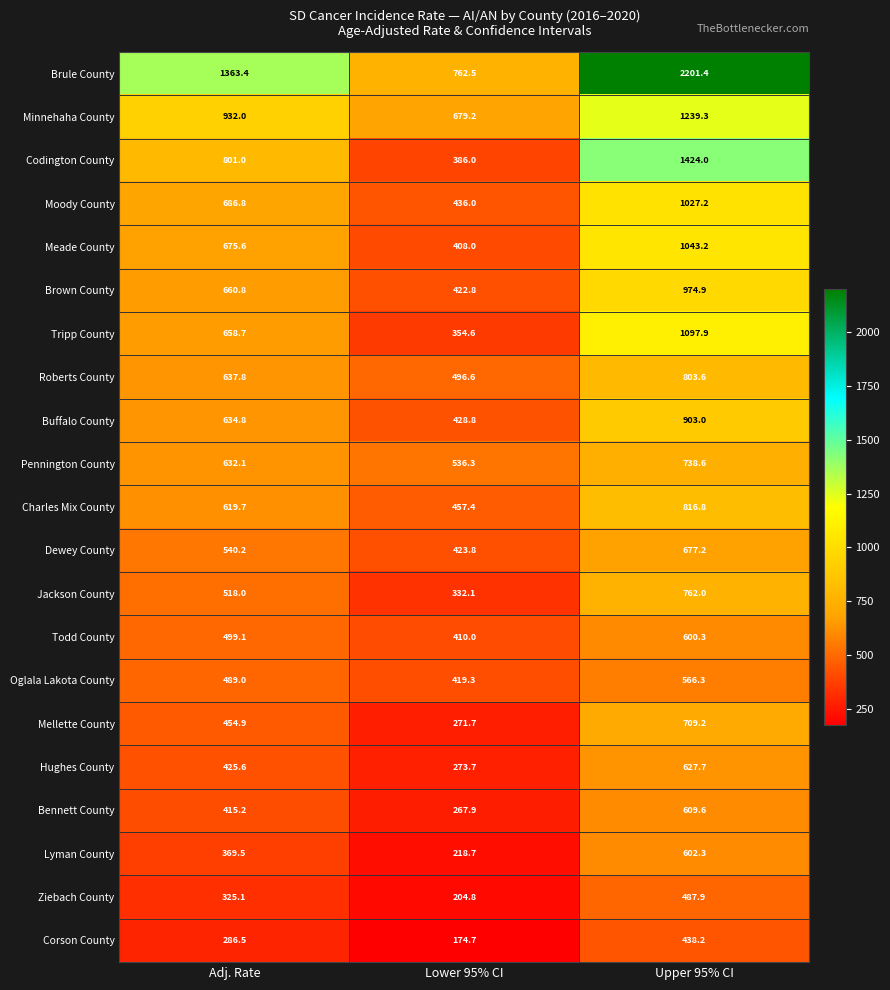

What is the spread (max minus min) of values at Adj. Rate?

1076.9